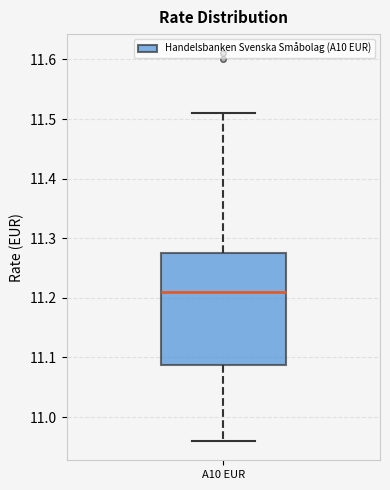

Where does the lower whisker of the box for A10 EUR end on the y-axis? The values are not printed on the chart, so give them approximately, as read against the axis.

10.96